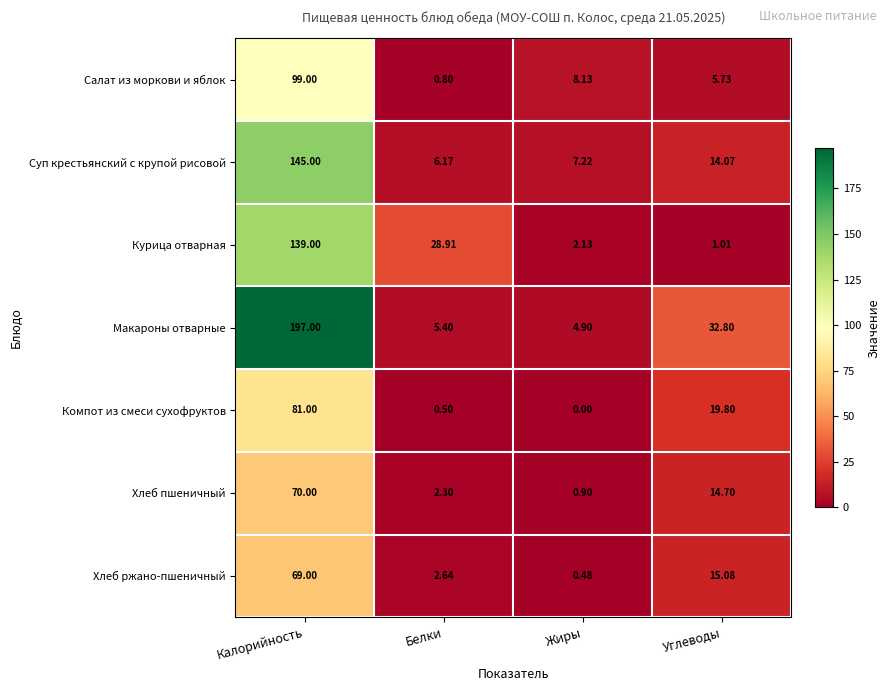

Which category has the highest value in the Хлеб пшеничный series?

Калорийность